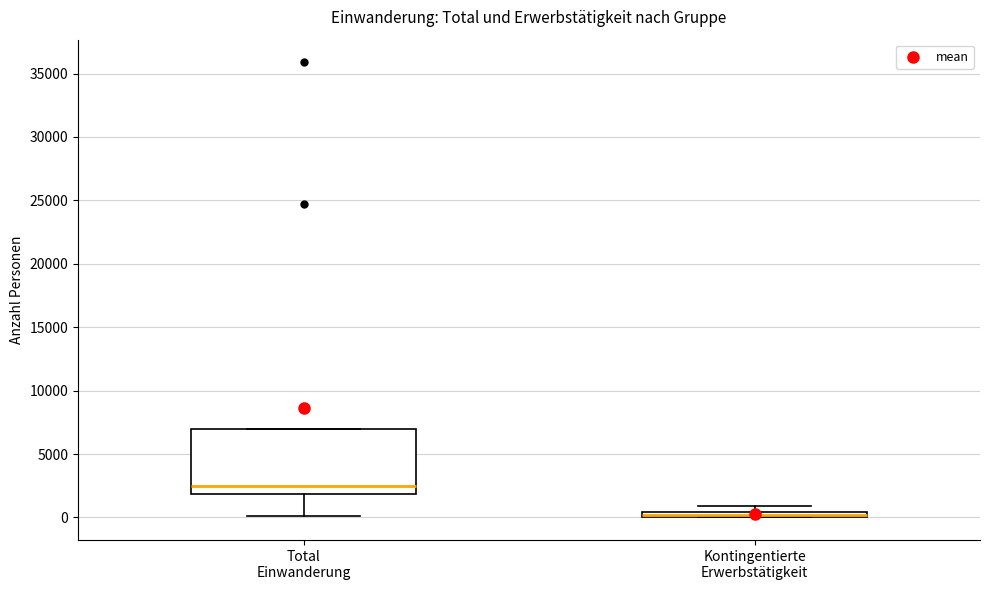

Where is the lower edge of the box for Total Einwanderung on the y-axis? The values are not printed on the chart, so give them approximately, as read against the axis.

2000